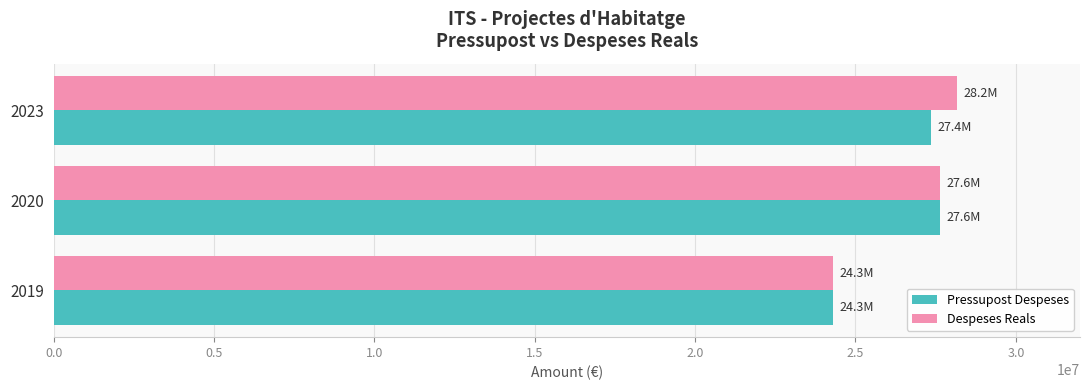

At which label is Despeses Reals closest to 26222477?

2020